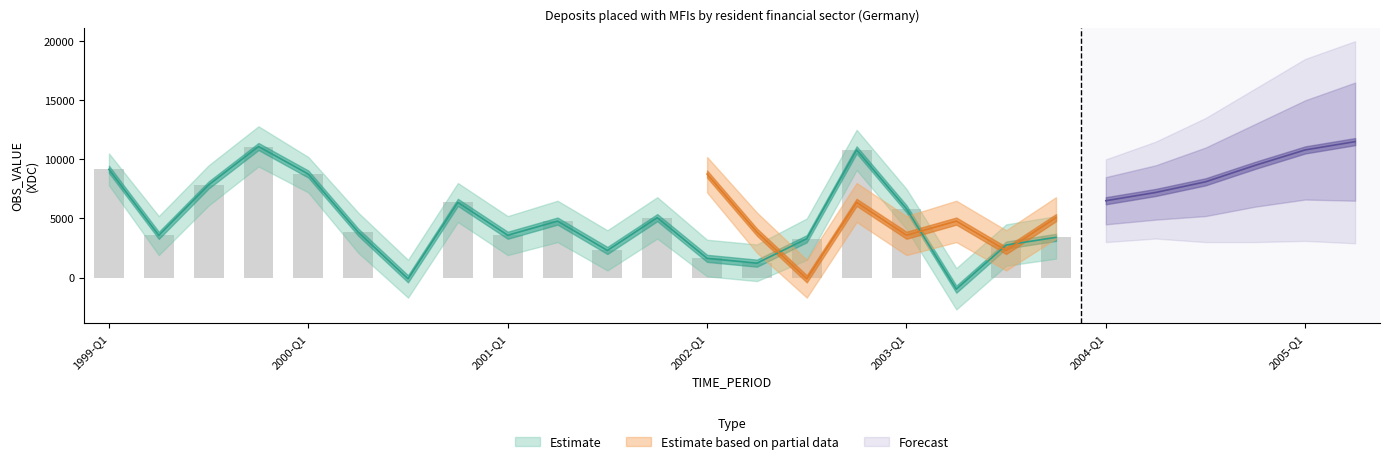

Rank the categories by value from lowest to highest.

2003-Q2, 2000-Q3, 2002-Q2, 2002-Q1, 2001-Q3, 2003-Q3, 2002-Q3, 2003-Q4, 1999-Q2, 2001-Q1, 2000-Q2, 2001-Q2, 2001-Q4, 2003-Q1, 2000-Q4, 1999-Q3, 2000-Q1, 1999-Q1, 2002-Q4, 1999-Q4